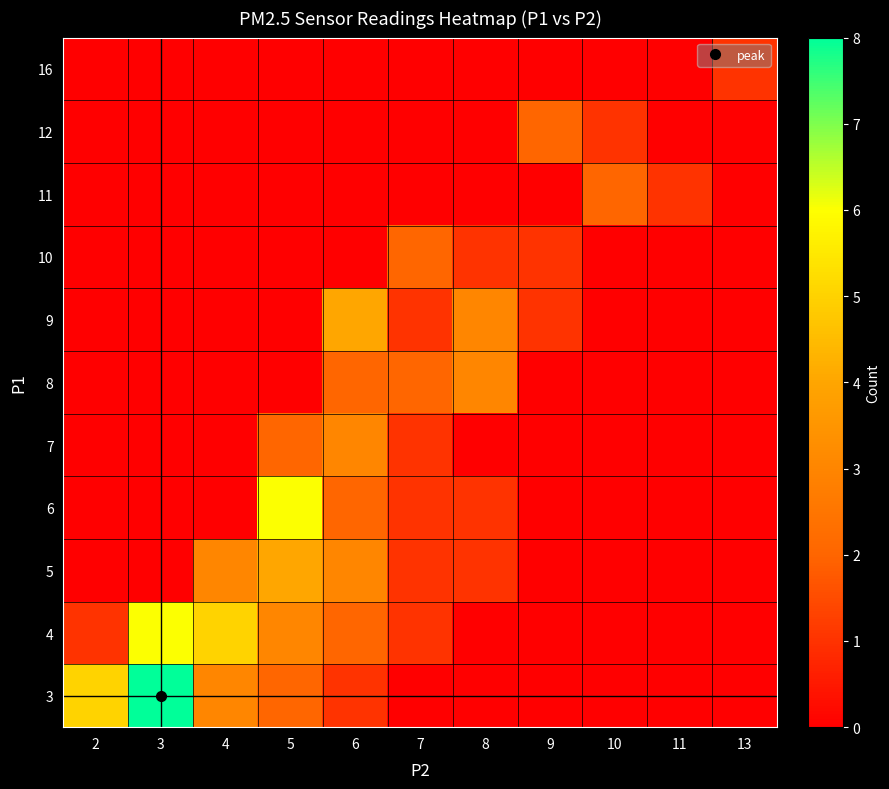

What is the total value across all series at 3?

14